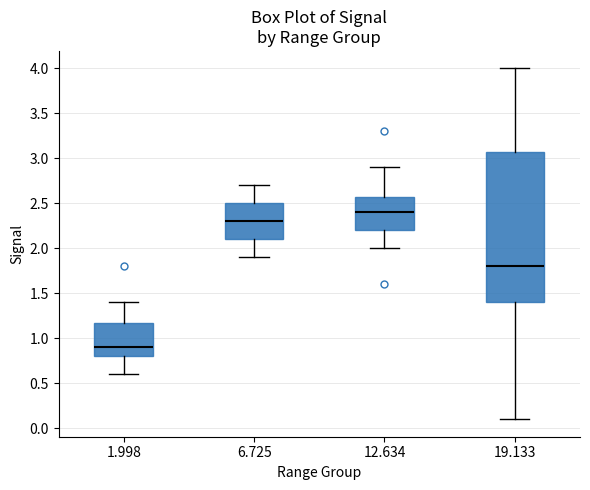

Which box's median line is the highest?

12.634